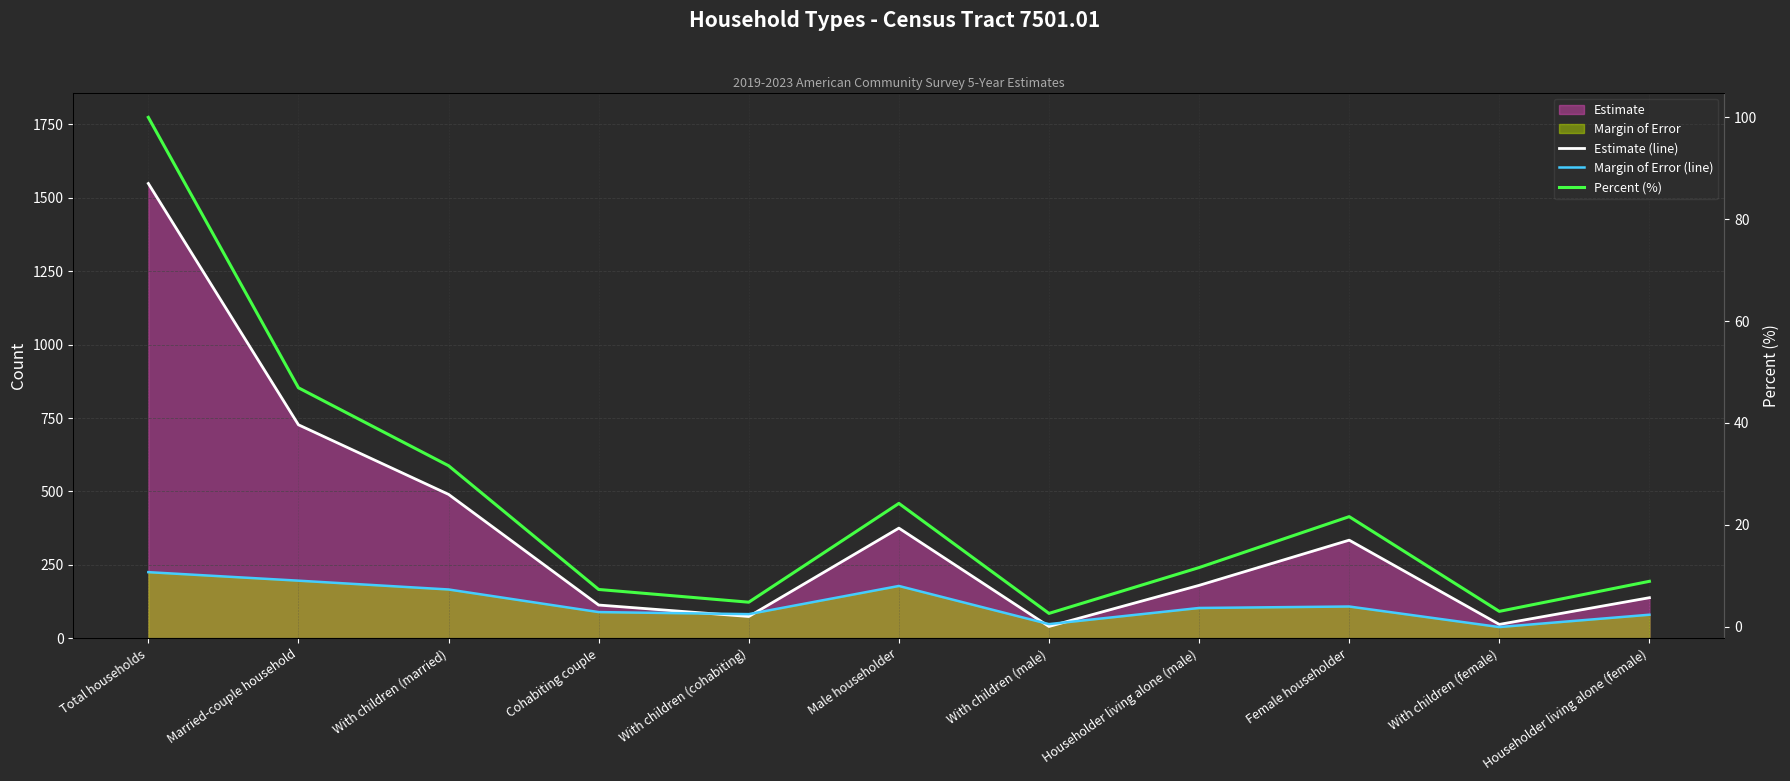

Reading left to right, list all the values displayed in this chart.

Estimate (line): Total households=1549.0	Married-couple household=727.0	With children (married)=490.0	Cohabiting couple=113.0	With children (cohabiting)=74.0	Male householder=375.0	With children (male)=40.0	Householder living alone (male)=180.0	Female householder=334.0	With children (female)=47.0	Householder living alone (female)=138.0
Margin of Error (line): Total households=225.0	Married-couple household=196.0	With children (married)=166.0	Cohabiting couple=89.0	With children (cohabiting)=82.0	Male householder=178.0	With children (male)=48.0	Householder living alone (male)=103.0	Female householder=108.0	With children (female)=38.0	Householder living alone (female)=80.0
Percent (%): Total households=100.0	Married-couple household=46.9	With children (married)=31.6	Cohabiting couple=7.3	With children (cohabiting)=4.8	Male householder=24.2	With children (male)=2.6	Householder living alone (male)=11.6	Female householder=21.6	With children (female)=3.0	Householder living alone (female)=8.9